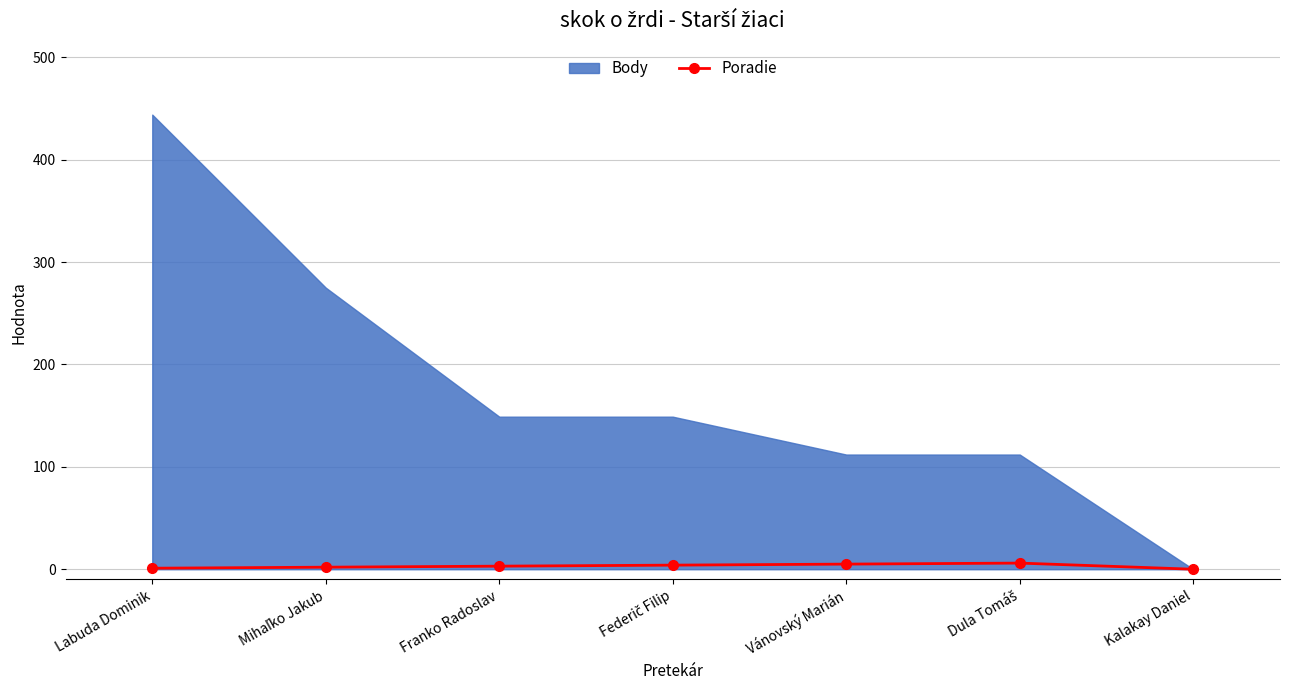

True or false: Poradie has more than 0 points higher than both neighbors.

True